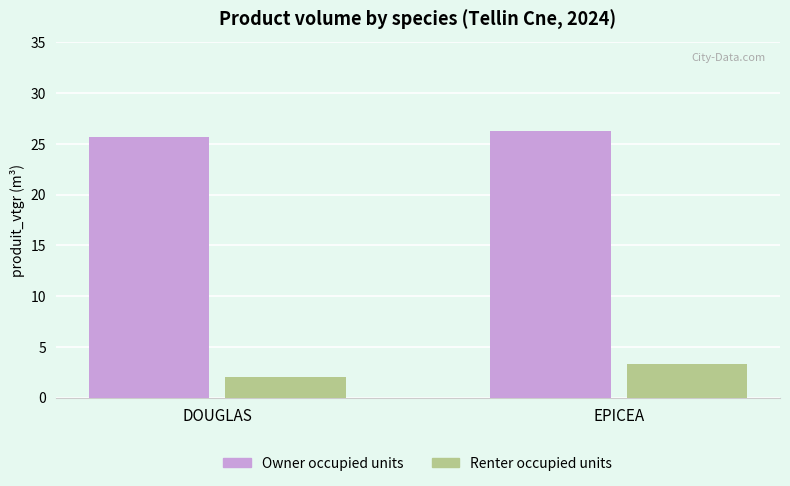

What is the difference between the highest and lowest values at DOUGLAS?

23.7